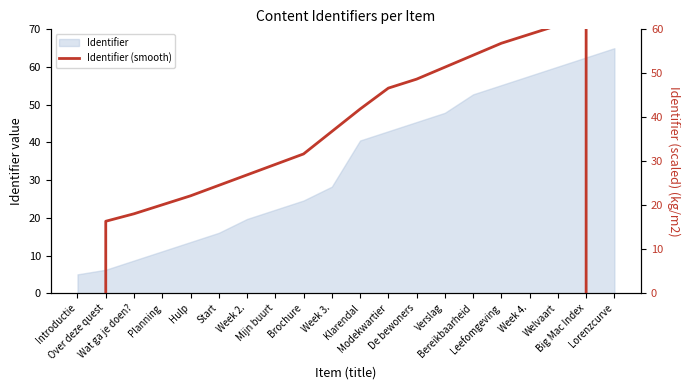

What position from the right is Klarendal?

10